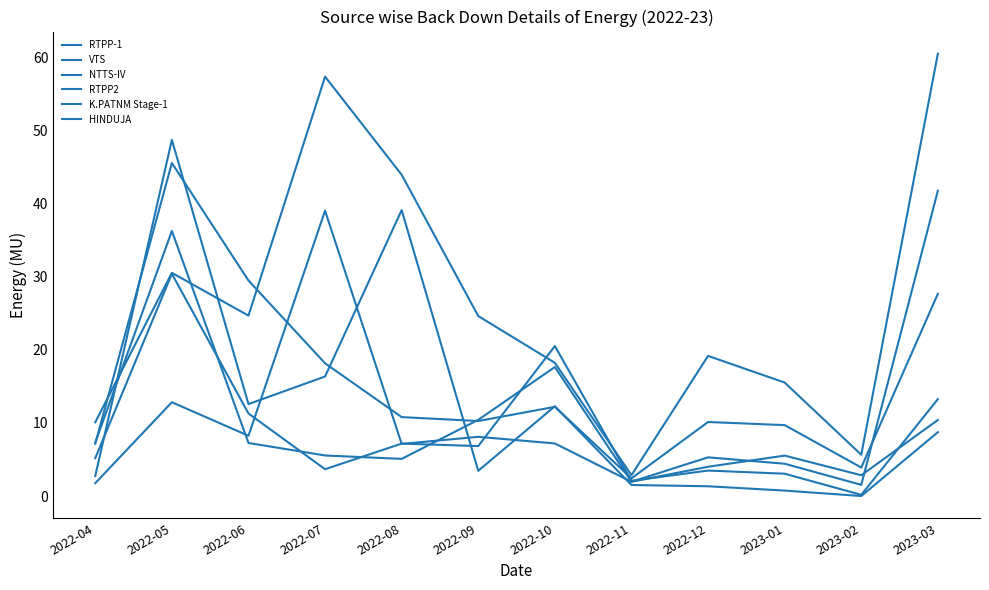

The HINDUJA series shows 6.6 at 2022-07. True or false?

False